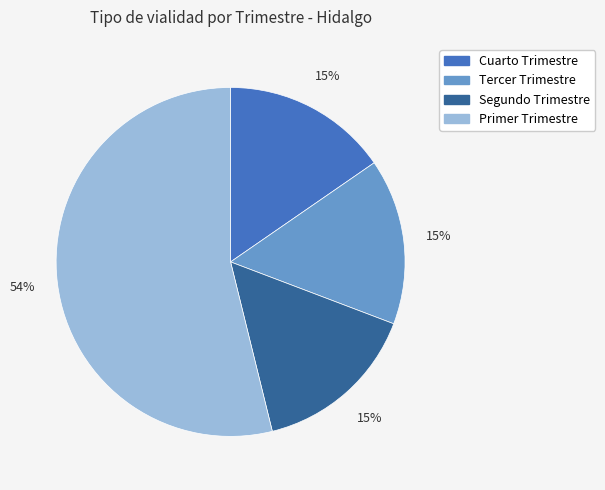

Does Cuarto Trimestre represent more than half of the total?

No